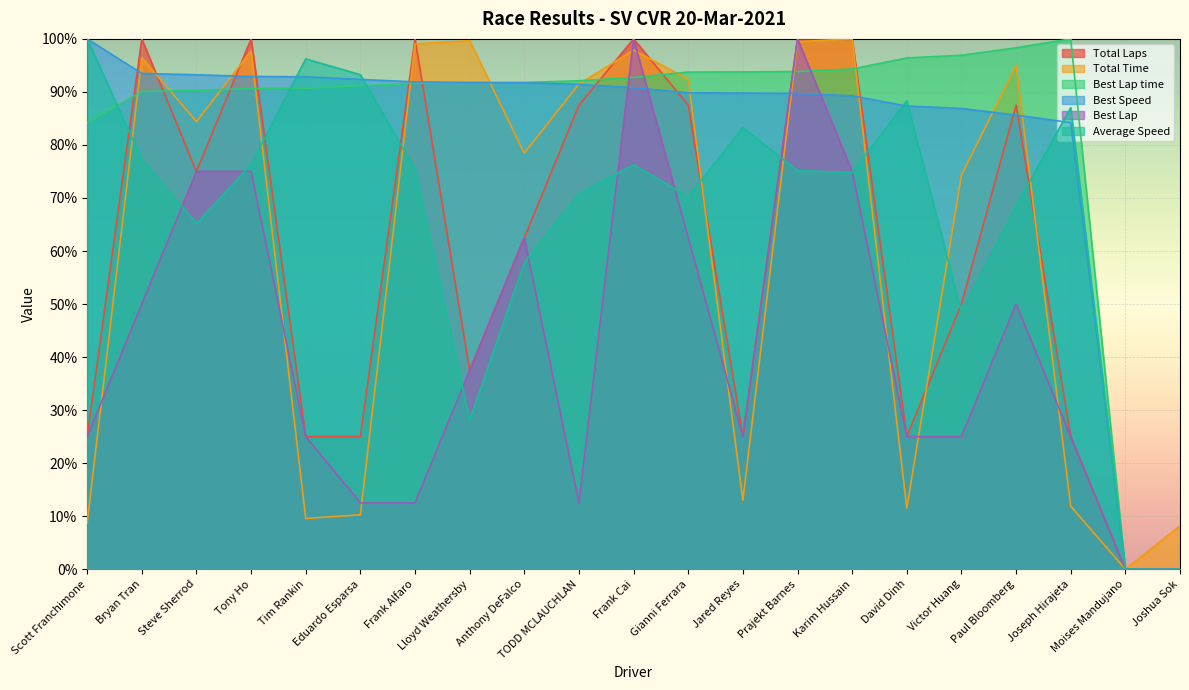

What is the value of the Best Lap point at the 17th from the left?

0.2